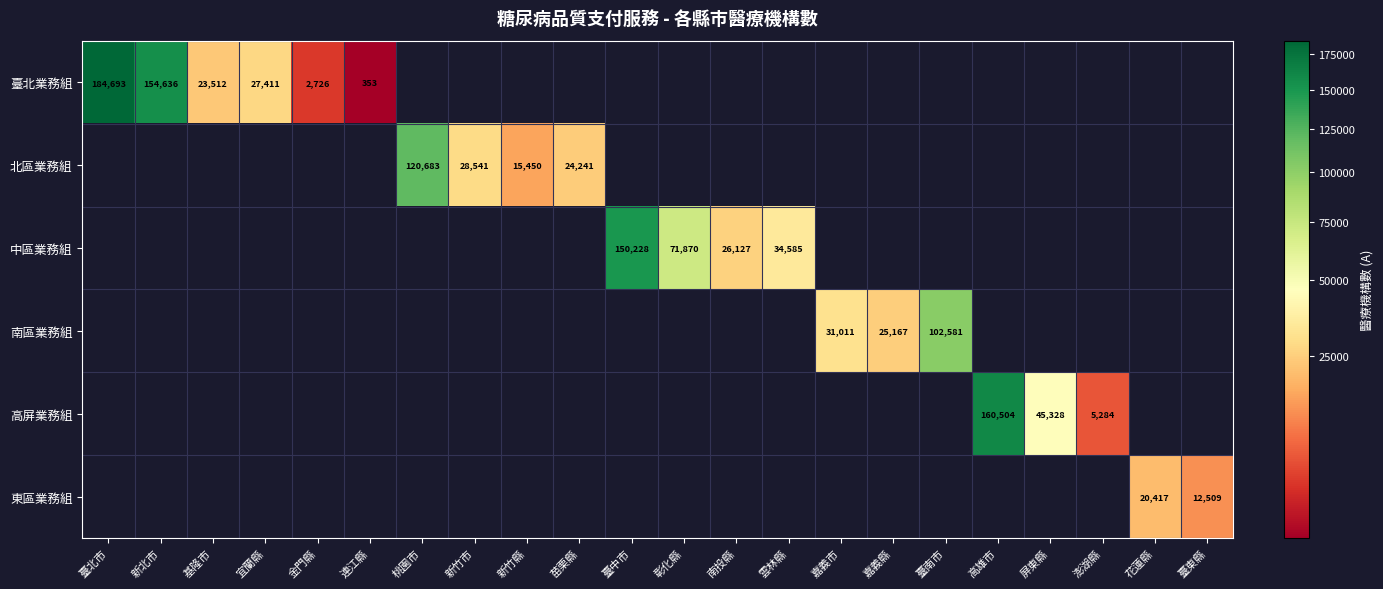

The 臺北業務組 series shows 27411 at 宜蘭縣. True or false?

True